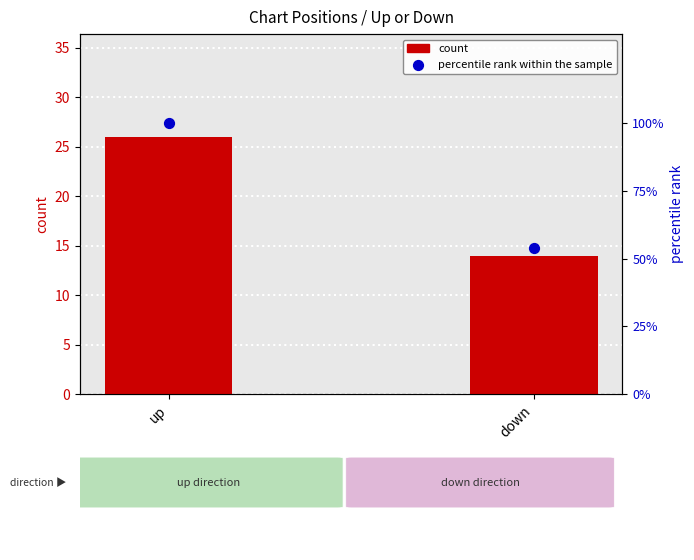

Which series has the largest total across all categories?

percentile rank within the sample